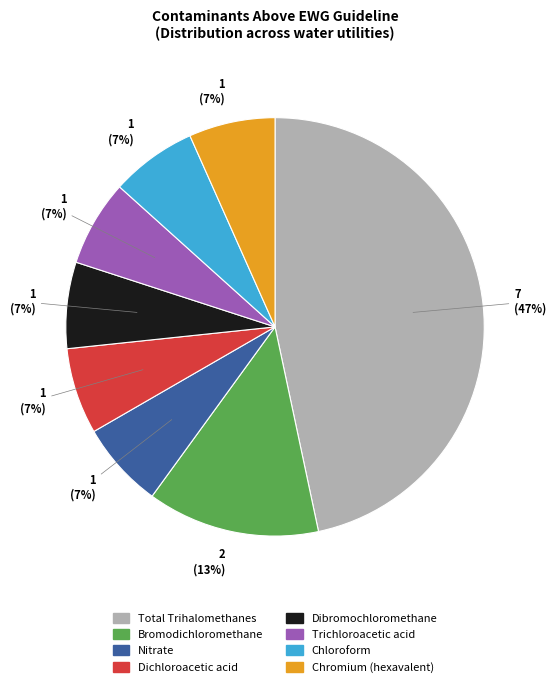

Approximately how many times larger is the value at Trichloroacetic acid compared to Nitrate?

1.0